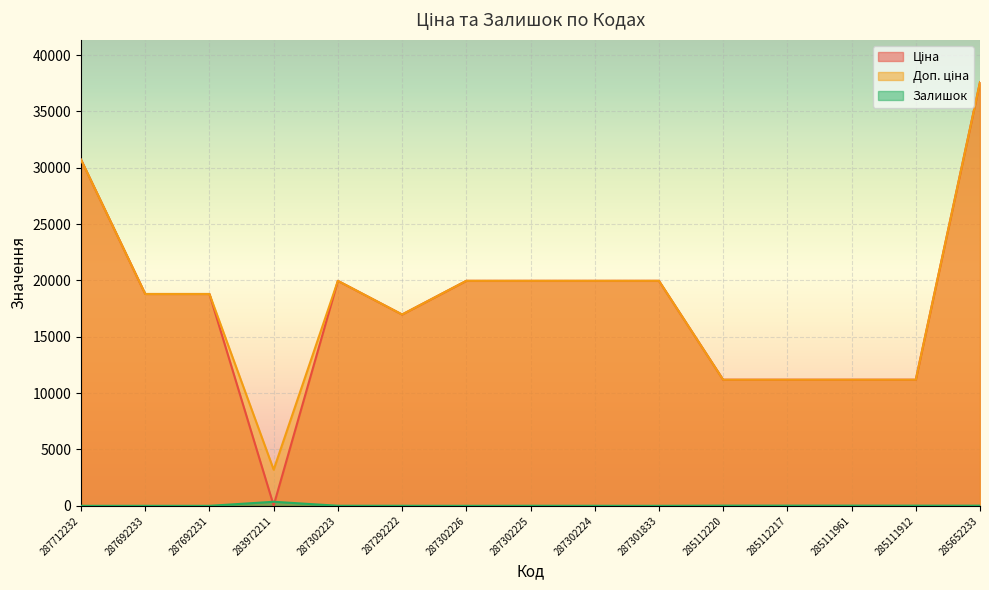

Reading left to right, what are all the values shown in this chart?

Ціна: 287712232=30717.1	287692233=18796.8	287692231=18796.8	283972211=32.0	287302223=19964.2	287292222=16976.3	287302226=19964.2	287302225=19964.2	287302224=19964.2	287301833=19964.2	285112220=11188.2	285112217=11188.2	285111961=11188.2	285111912=11188.2	285652233=37593.6
Доп. ціна: 287712232=30717.1	287692233=18796.8	287692231=18796.8	283972211=3205.0	287302223=19964.2	287292222=16976.3	287302226=19964.2	287302225=19964.2	287302224=19964.2	287301833=19964.2	285112220=11188.2	285112217=11188.2	285111961=11188.2	285111912=11188.2	285652233=37593.6
Залишок: 287712232=0.0	287692233=0.0	287692231=0.0	283972211=360.0	287302223=7.0	287292222=4.0	287302226=0.0	287302225=5.0	287302224=3.0	287301833=0.0	285112220=17.0	285112217=17.0	285111961=17.0	285111912=15.0	285652233=13.0